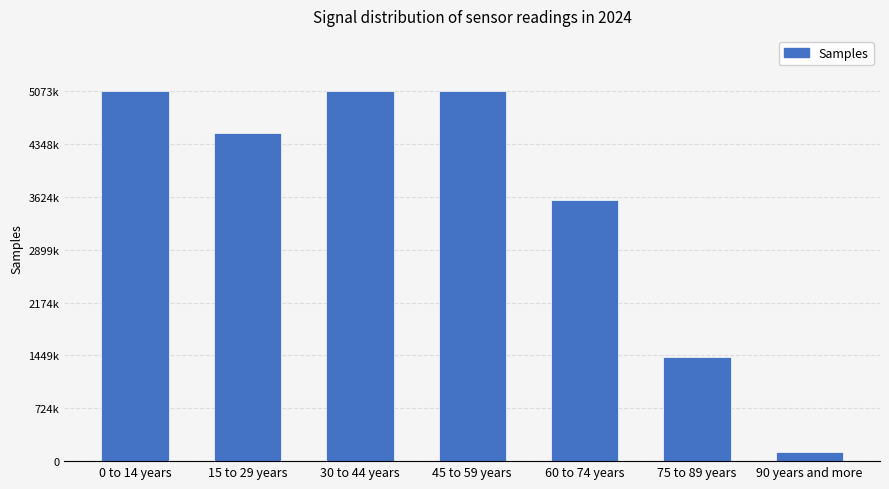

What is the label of the 7th bar from the right?

0 to 14 years